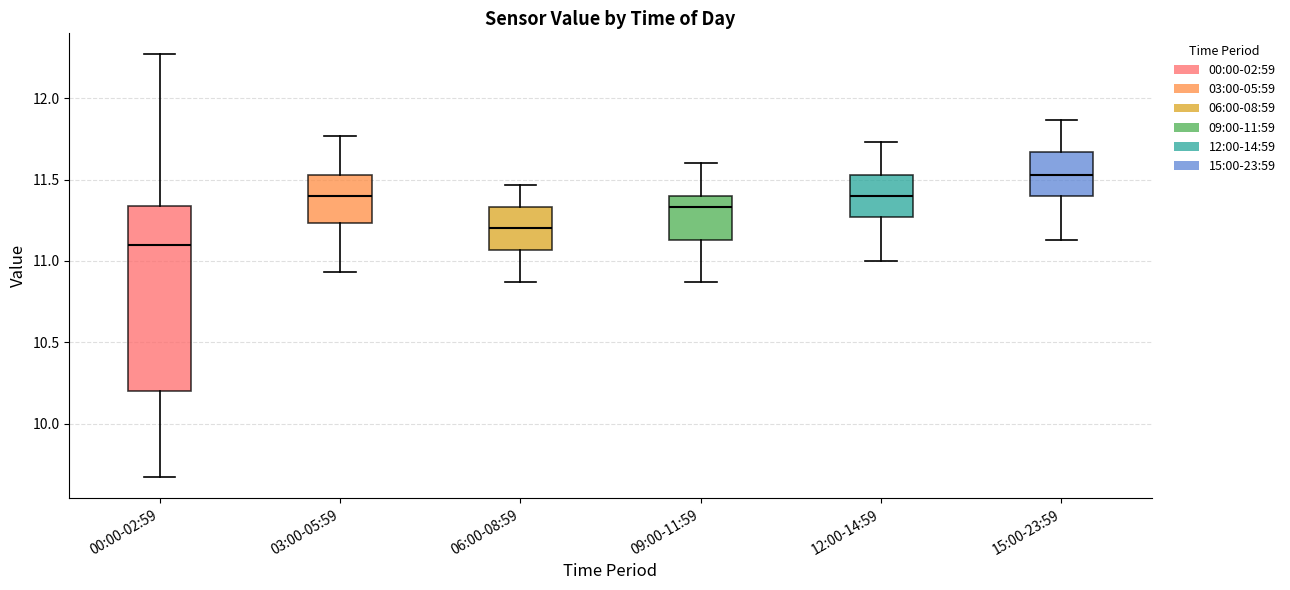

Where does the upper whisker of the box for 09:00-11:59 end on the y-axis? The values are not printed on the chart, so give them approximately, as read against the axis.

11.60